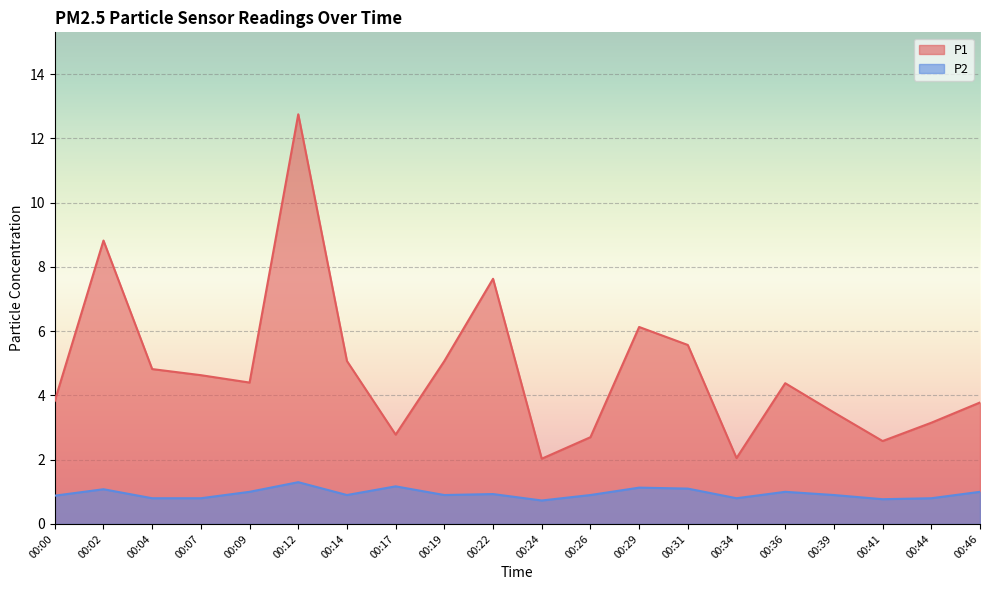

The P1 series shows 4.4 at 00:36. True or false?

True